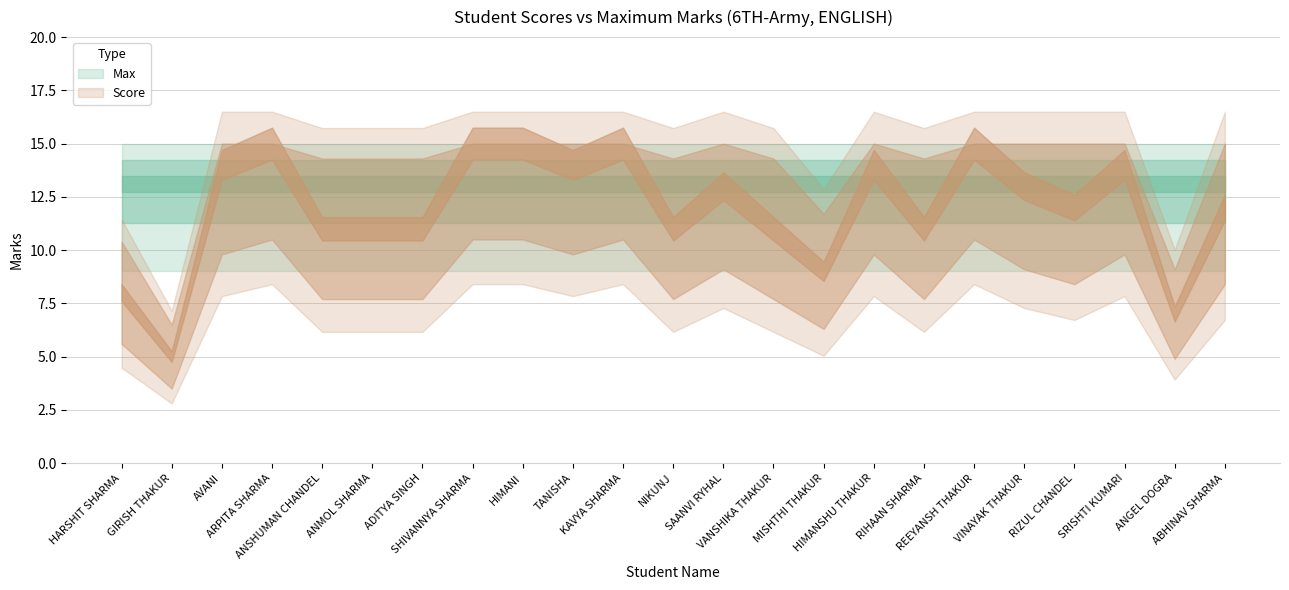

What is the spread (max minus min) of values at RIHAAN SHARMA?

4